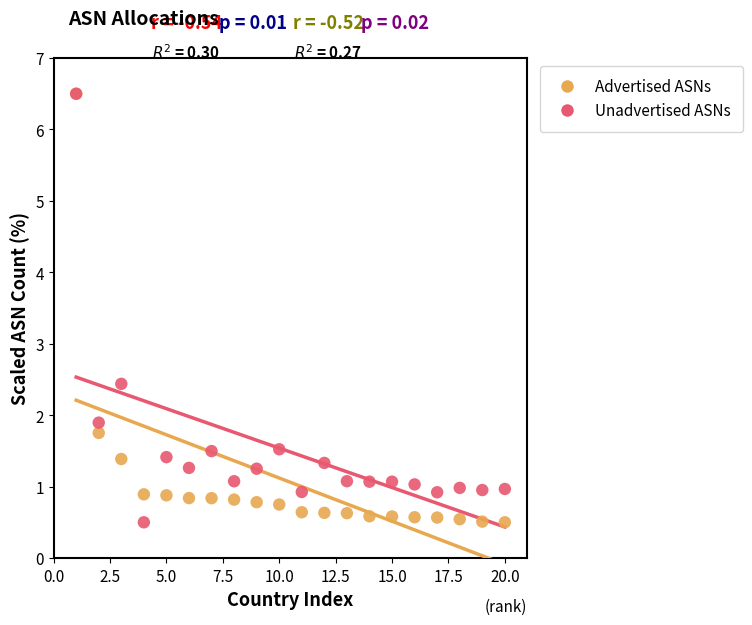

What are all the series names shown in the legend?

Advertised ASNs, Unadvertised ASNs